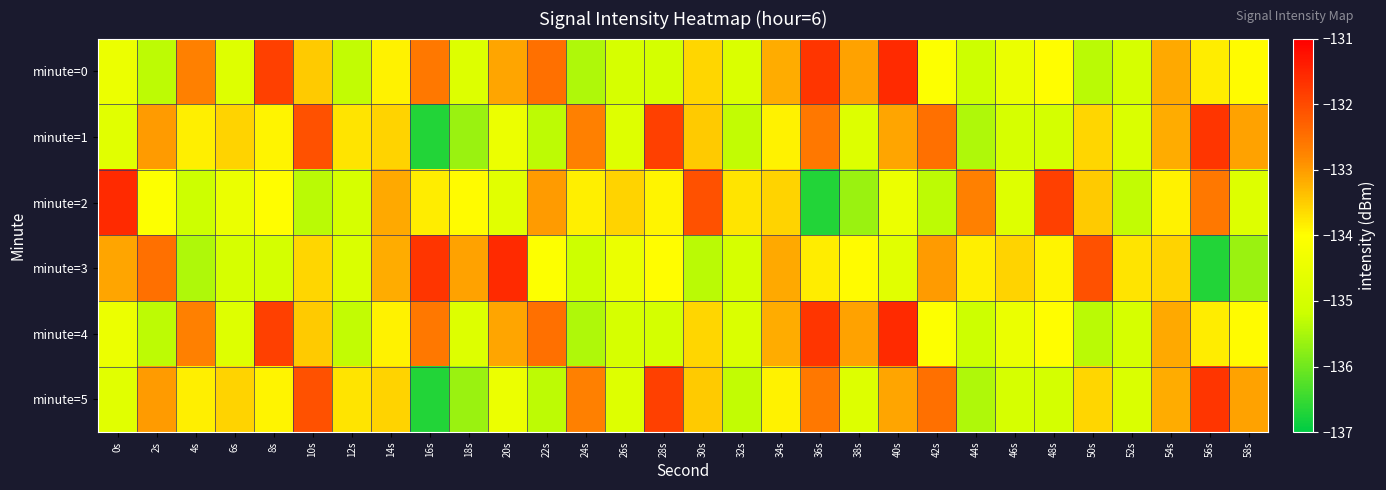

Which category has the lowest value across all series?

16s